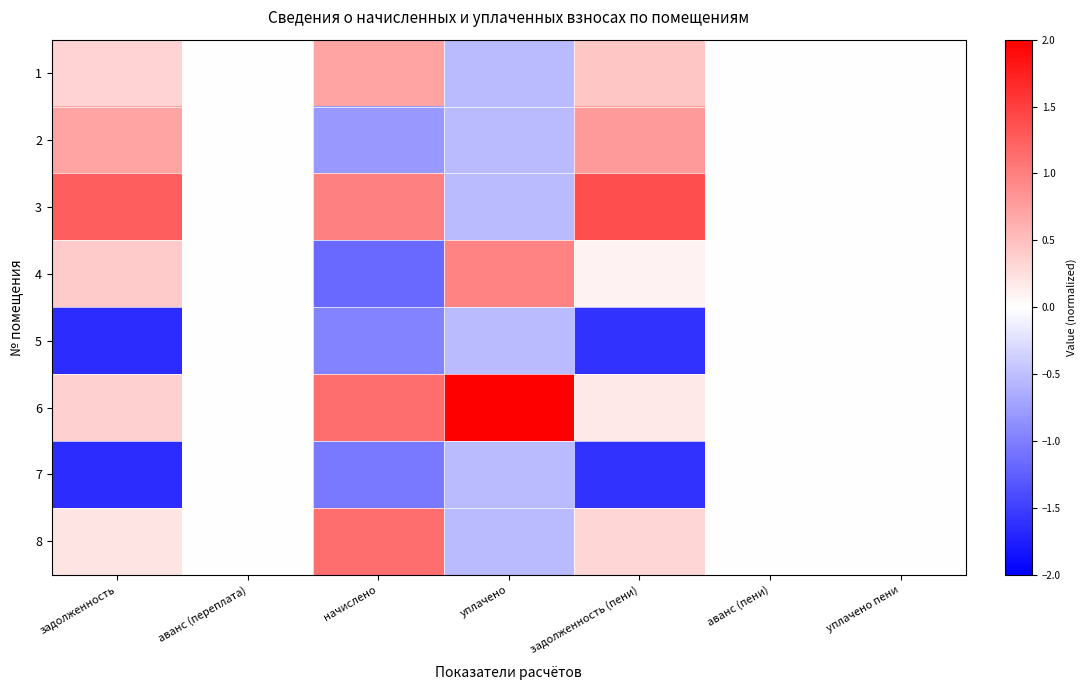

At which category is the sum across all series the highest?

задолженность (пени)